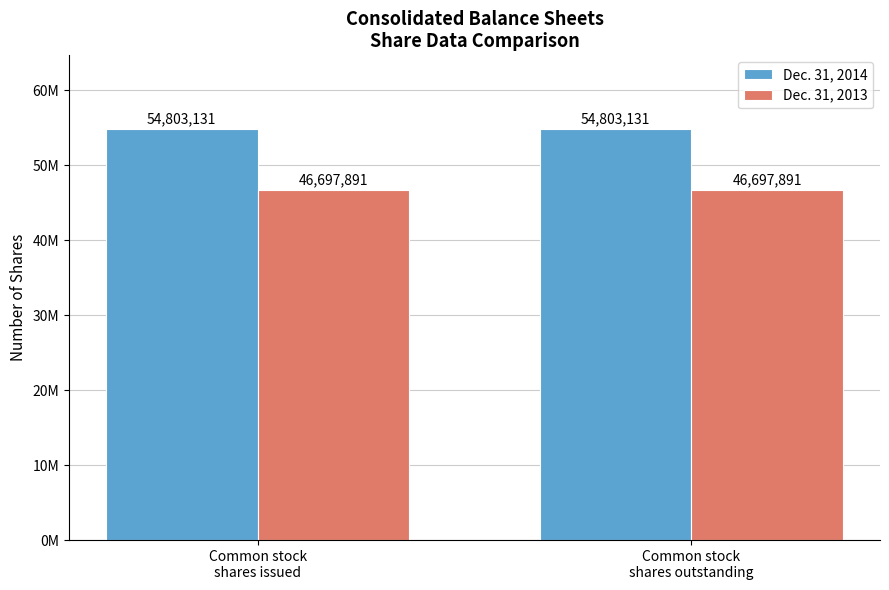

What are all the series names shown in the legend?

Dec. 31, 2014, Dec. 31, 2013